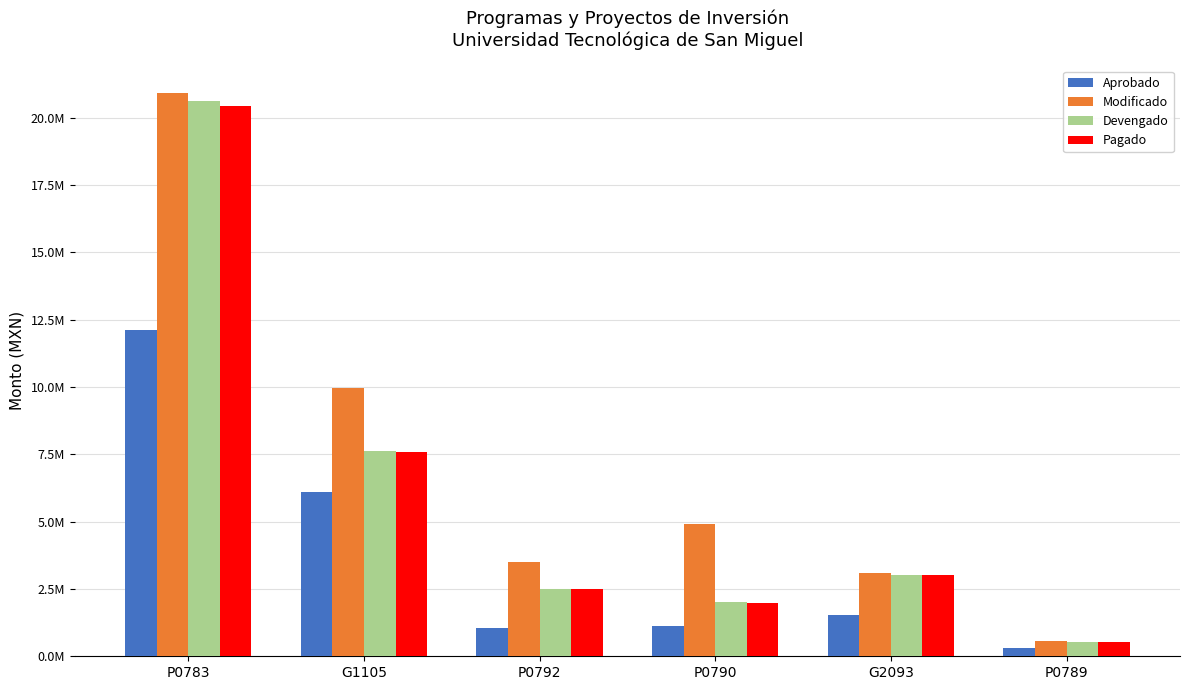

Does the chart contain any negative values?

No